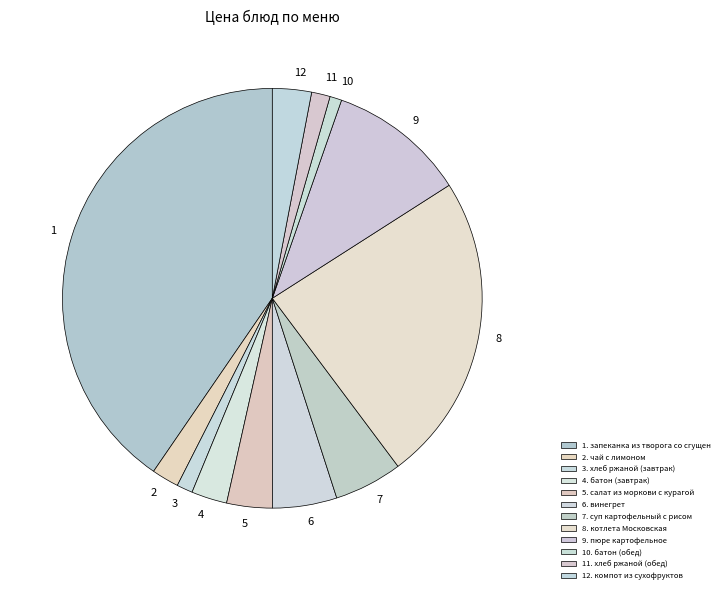

Rank the categories by value from highest to lowest.

запеканка из творога со сгущеным молоком, котлета Московская, пюре картофельное, суп картофельный с рисом, винегрет, салат из моркови с курагой, компот из сухофруктов, батон (завтрак), чай с лимоном, хлеб ржаной (обед), хлеб ржаной (завтрак), батон (обед)